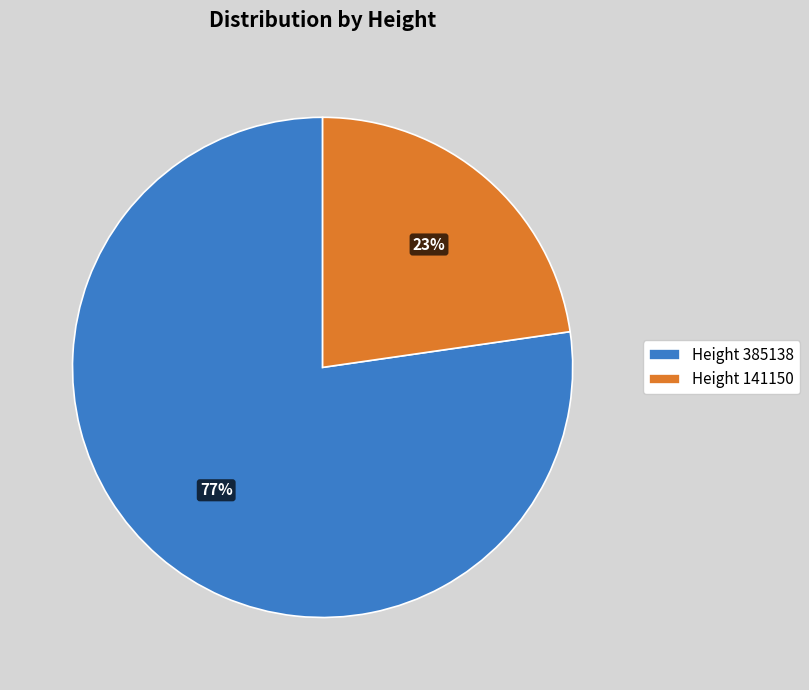

Rank the categories by value from lowest to highest.

Height 141150, Height 385138